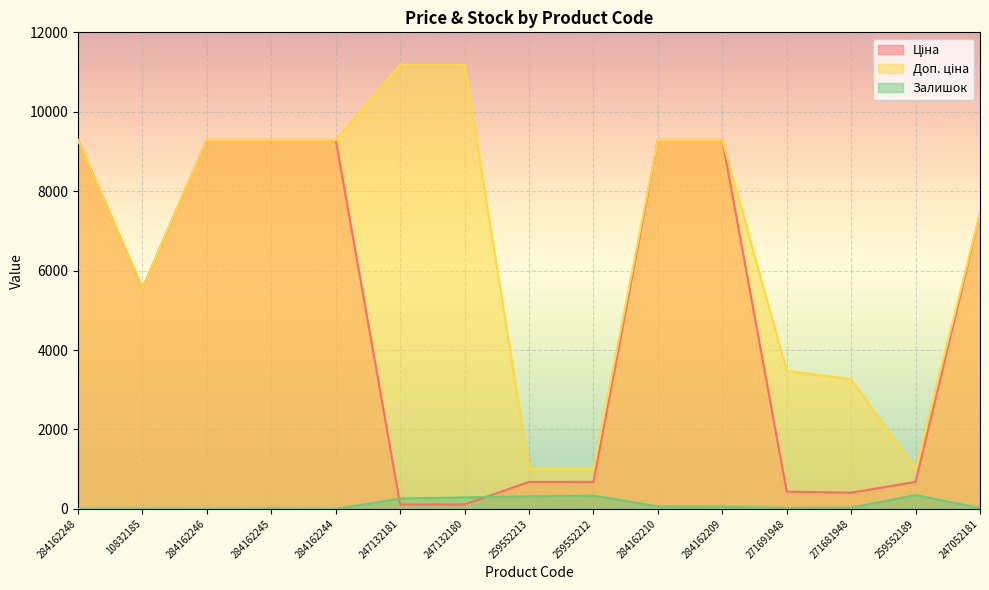

List the series in order of their peak value, highest first.

Доп. ціна, Ціна, Залишок